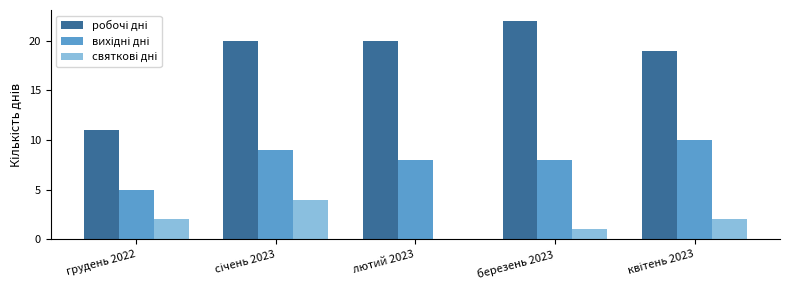

Which category has the highest value across all series?

березень 2023